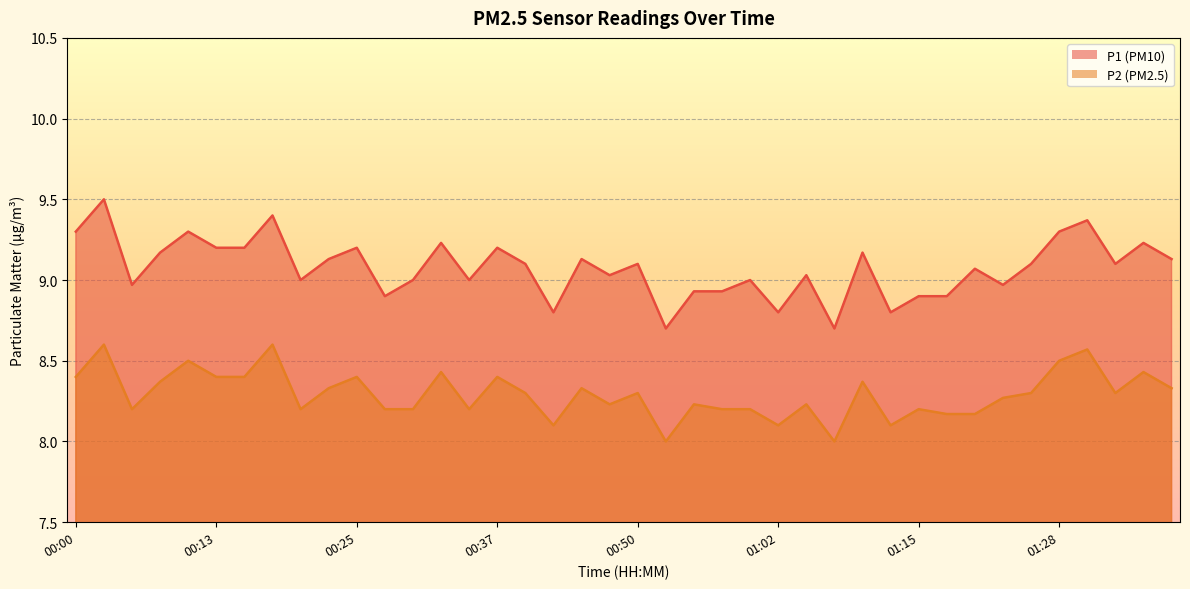

What is the sum of the P1 values at 00:42 and 00:23?

17.9